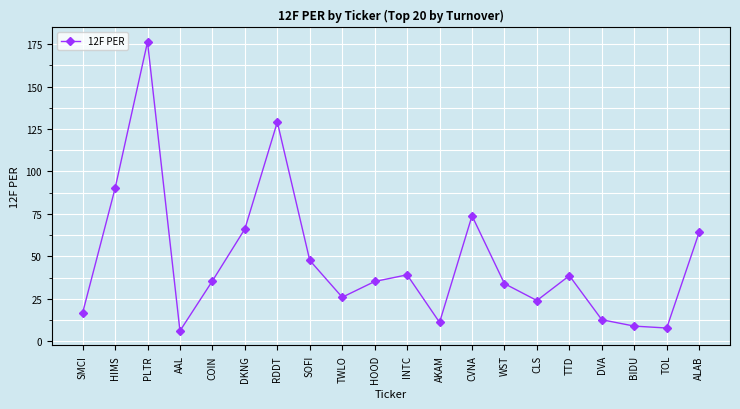

Read the value at PLTR.

176.3